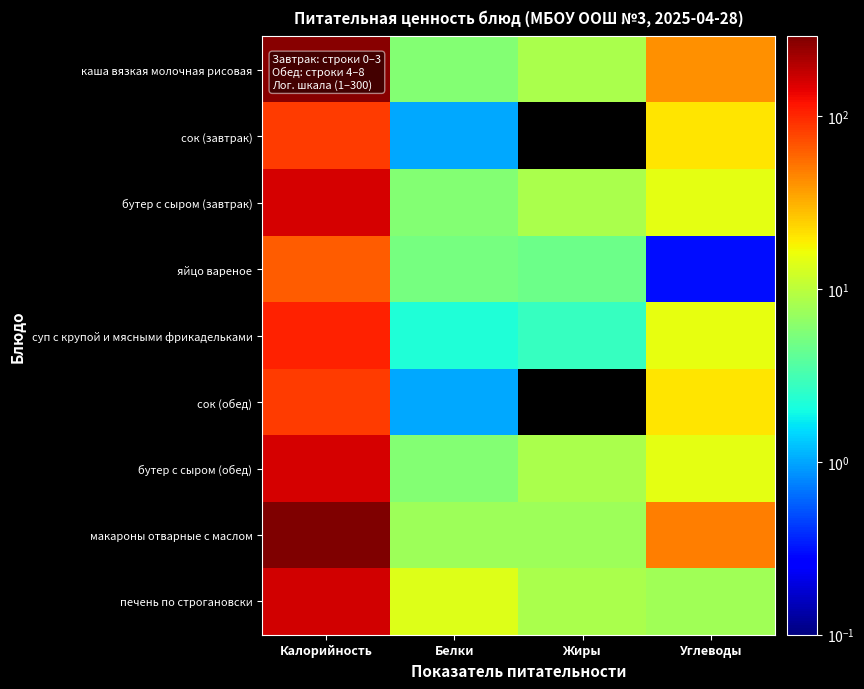

What is the total value across all series at Углеводы?

182.6